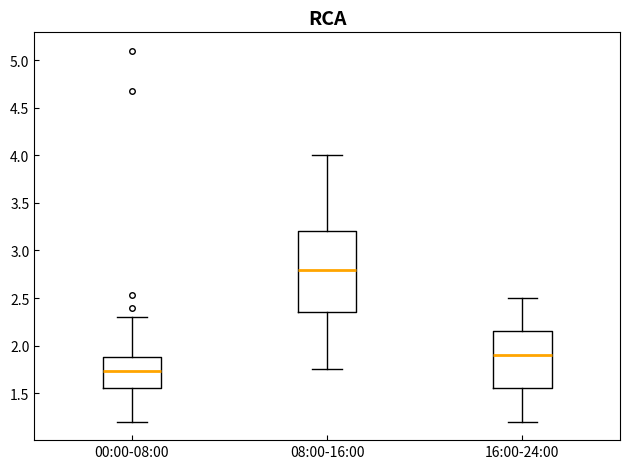

Reading left to right, read every box against the y-axis: the position of its median line, the range the box covers, and the ends of its whiskers. The values are not printed on the chart, so give them approximately, as read against the axis.

00:00-08:00: median 1.75, box 1.55 to 1.90, whiskers 1.20 to 2.30
08:00-16:00: median 2.80, box 2.35 to 3.20, whiskers 1.75 to 4.00
16:00-24:00: median 1.90, box 1.55 to 2.15, whiskers 1.20 to 2.50